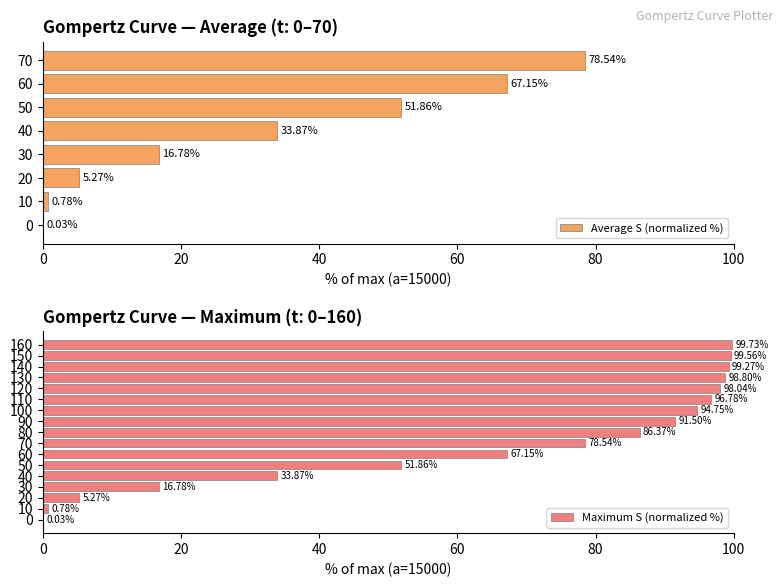

What is the difference between the values at 130 and 140?

0.5